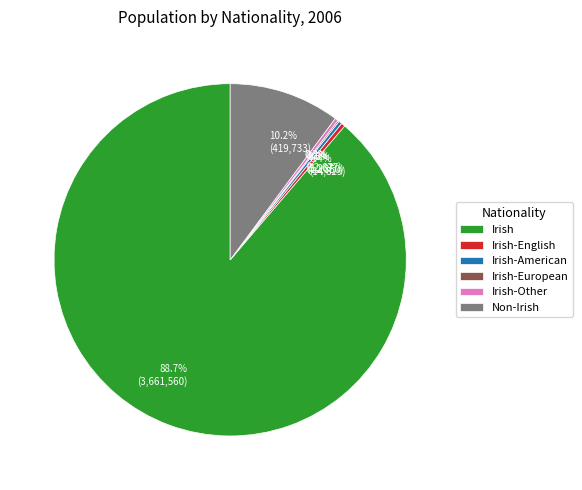

To the nearest percent, what is the difference between the largest and smallest slice percentages?

89%